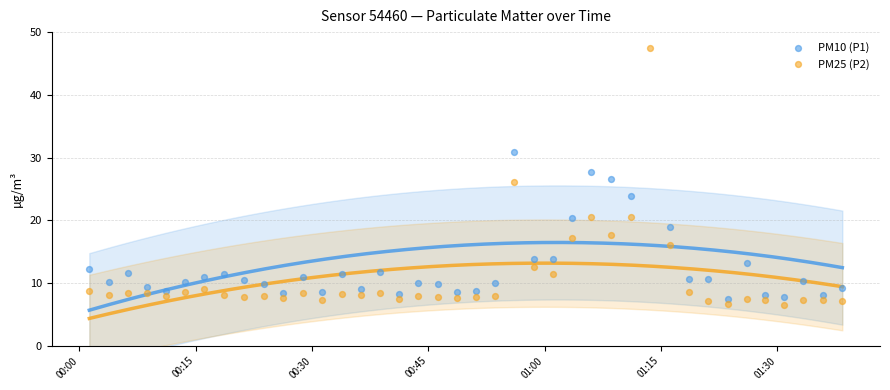

Which series has the largest total across all categories?

PM10 (P1)